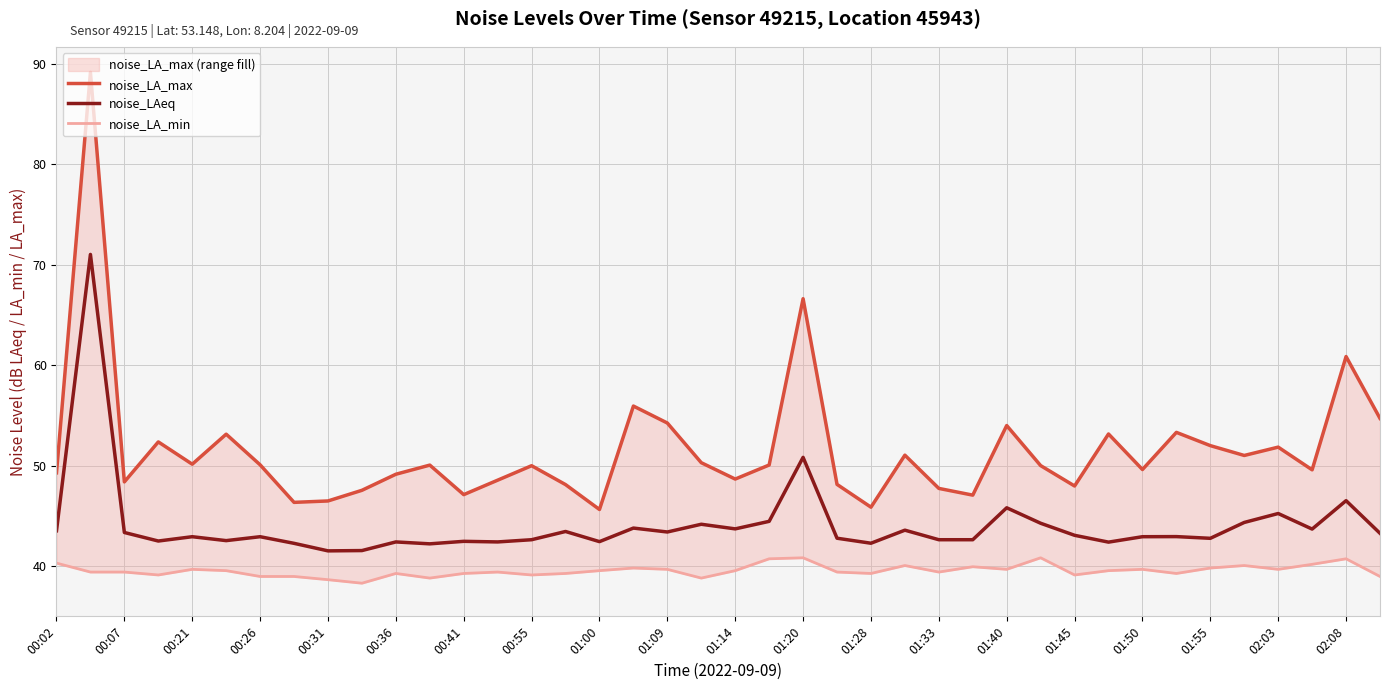

What is the highest value of the noise_LAeq series?

71.0